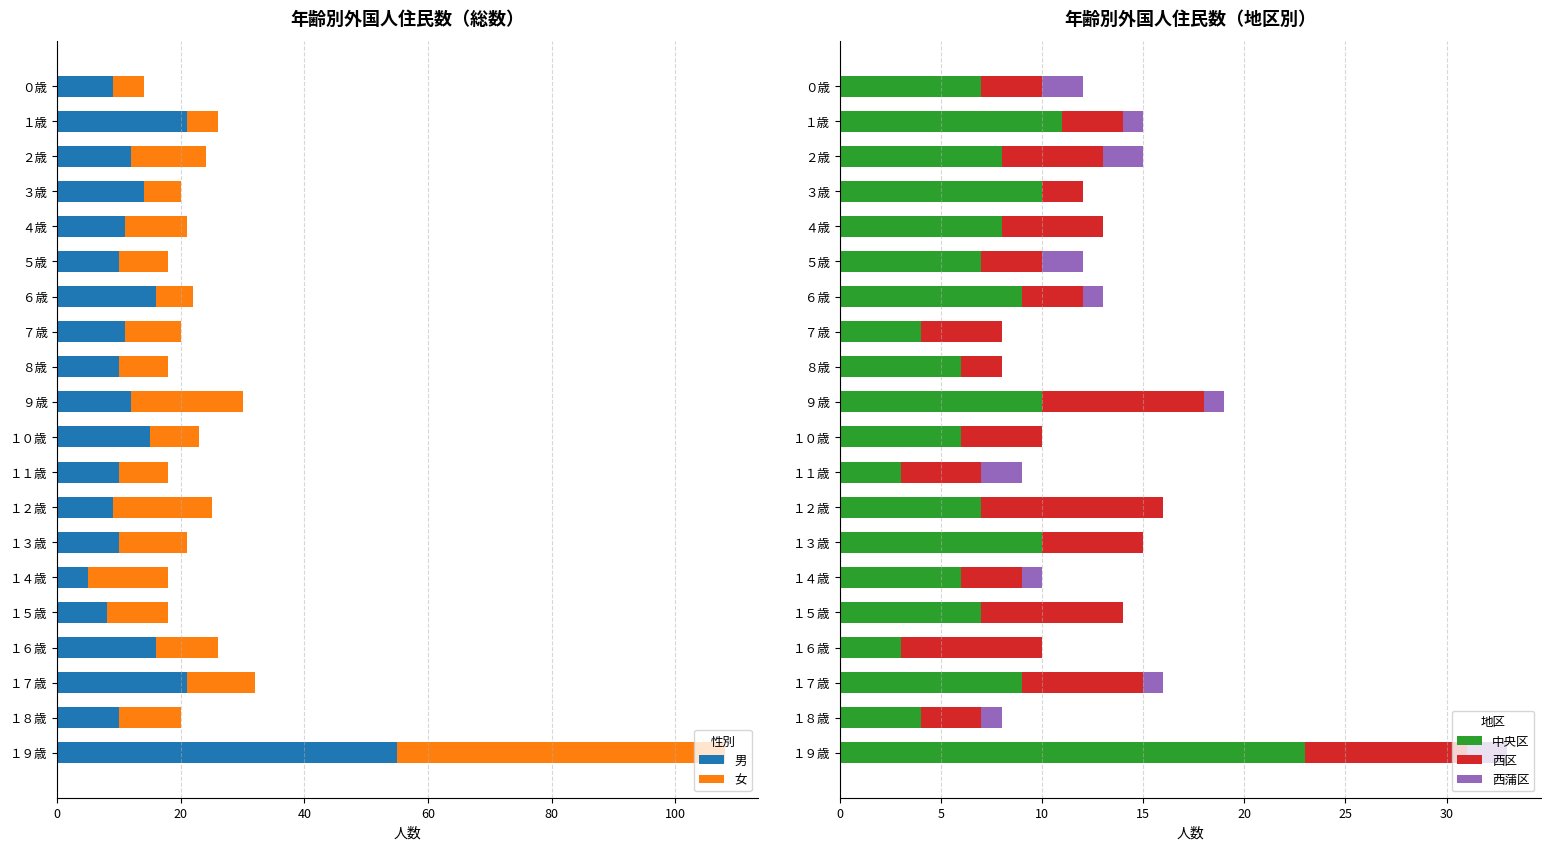

The value of 中央区 at １歳 is 11. True or false?

True